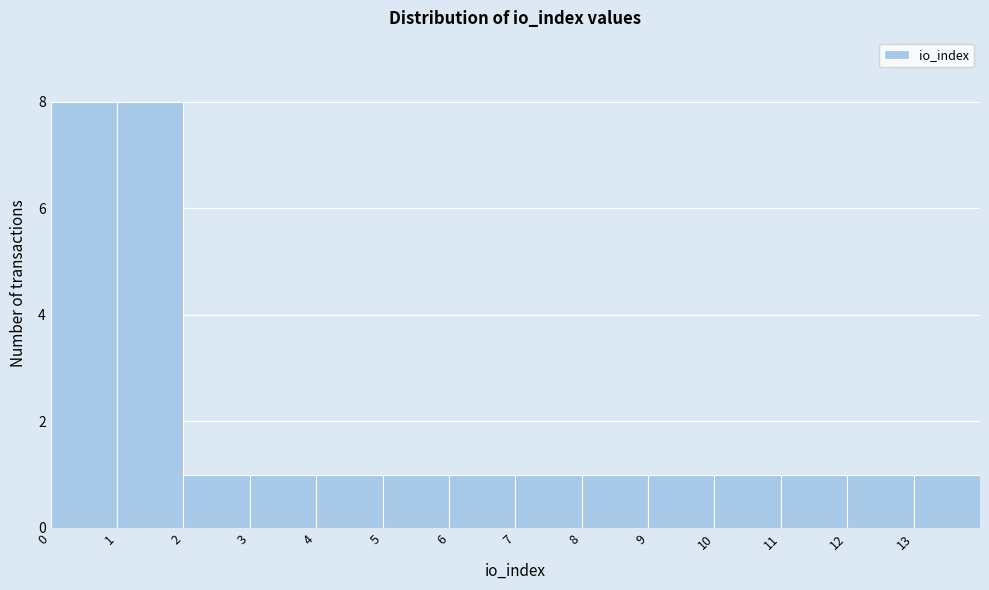

What is the height of the bar covering 2 to 3 on the x-axis? The values are not printed on the chart, so give them approximately, as read against the axis.

1